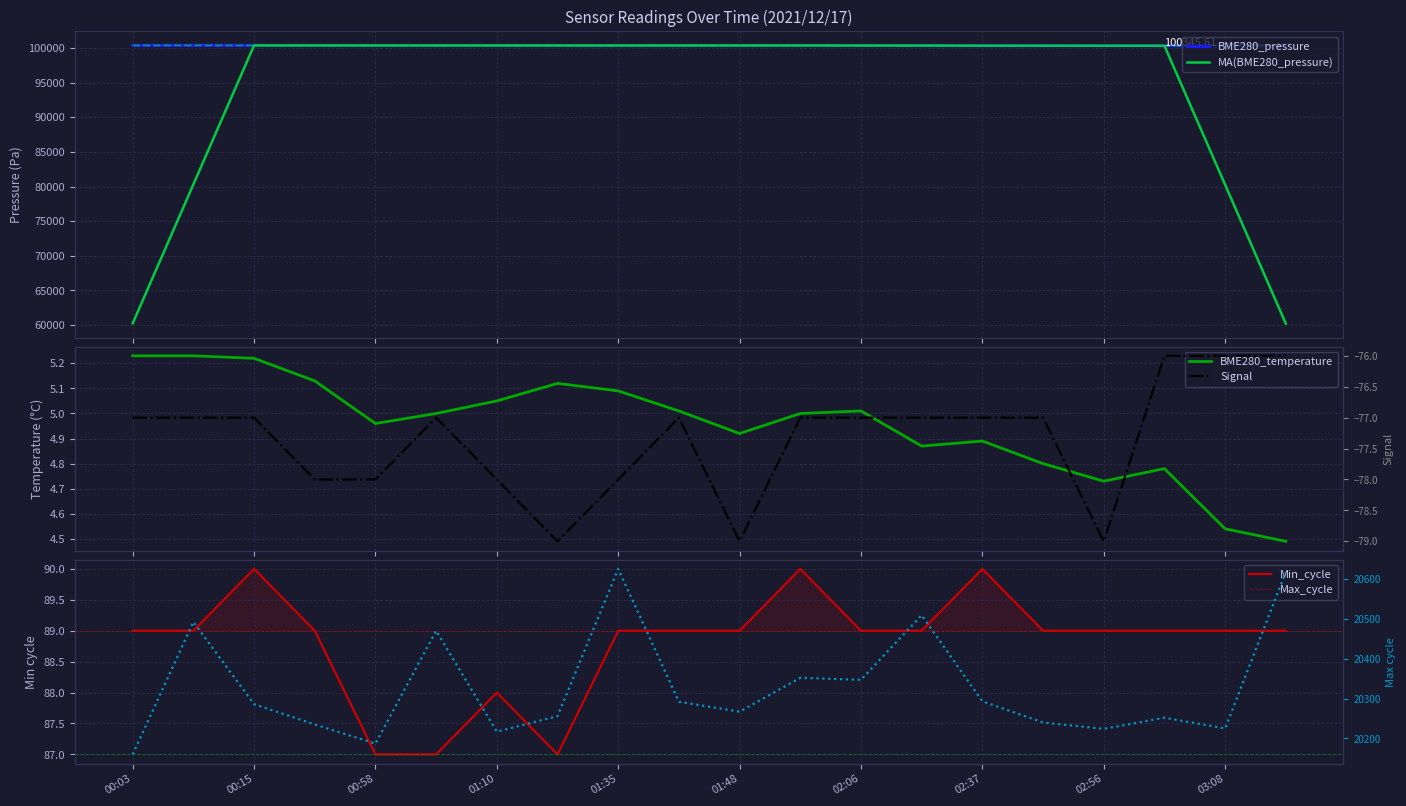

How many lines are shown in the chart?

6